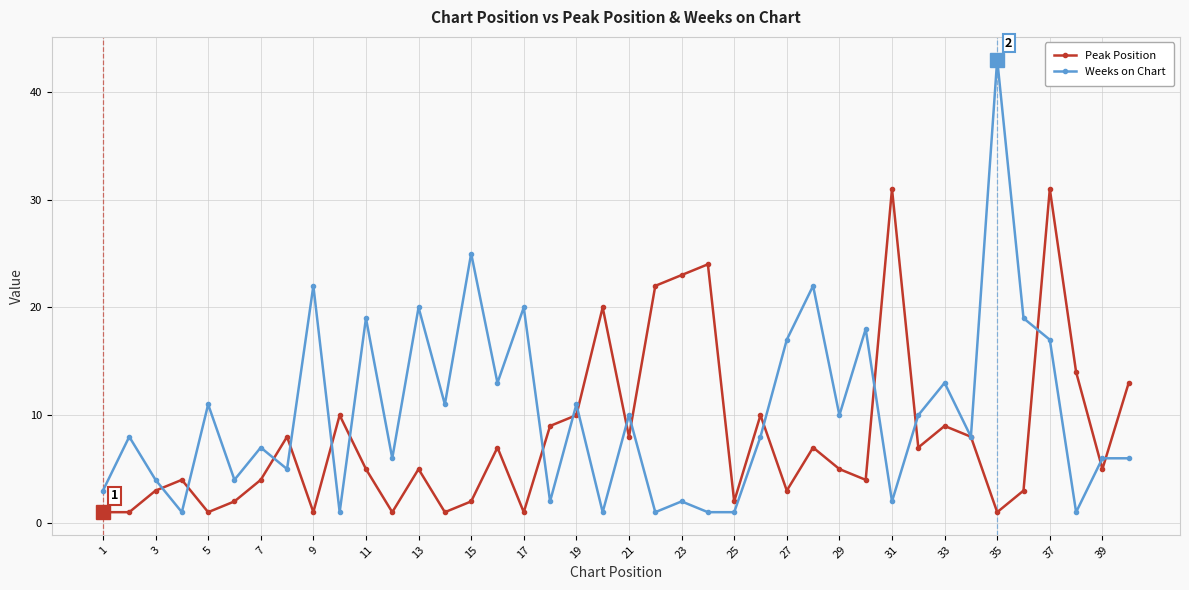

True or false: Weeks on Chart has more than 0 interior local peaks.

True